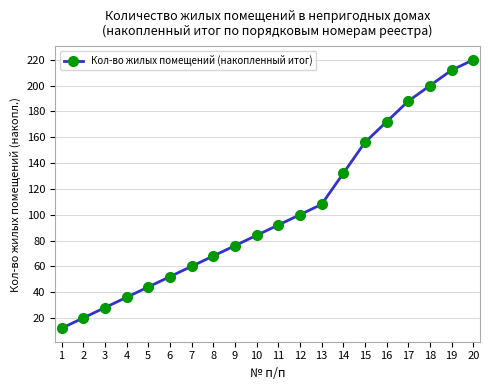

Which category has the highest value across all series?

20